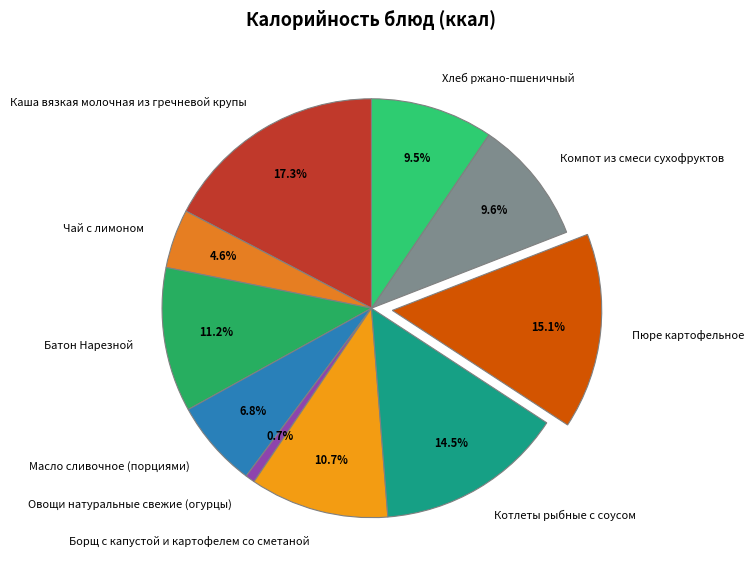

To the nearest percent, what percentage of the pie is Пюре картофельное?

15%